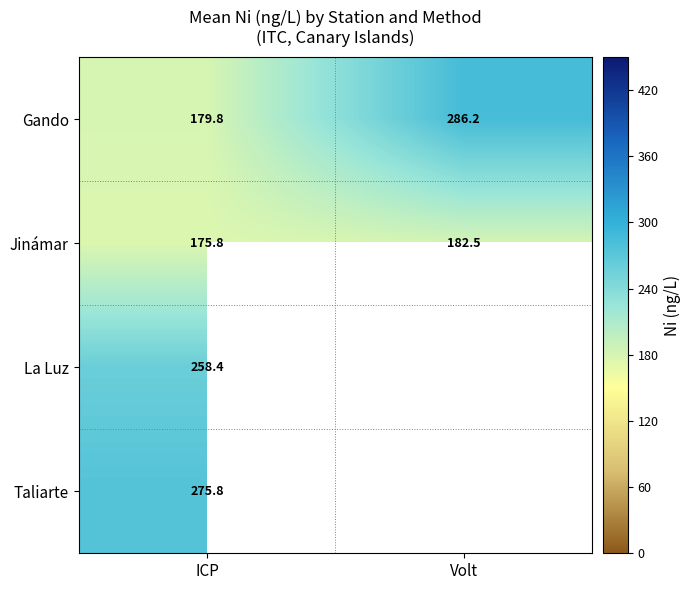

Which category has the highest value in the Jinámar series?

Volt